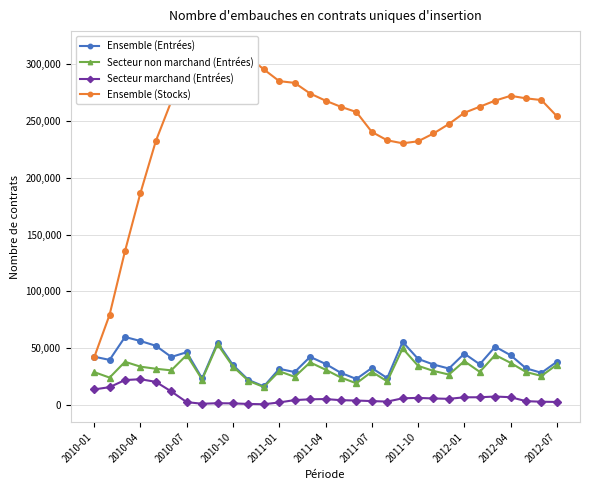

How many interior local peaks does the Ensemble (Stocks) series have?

2